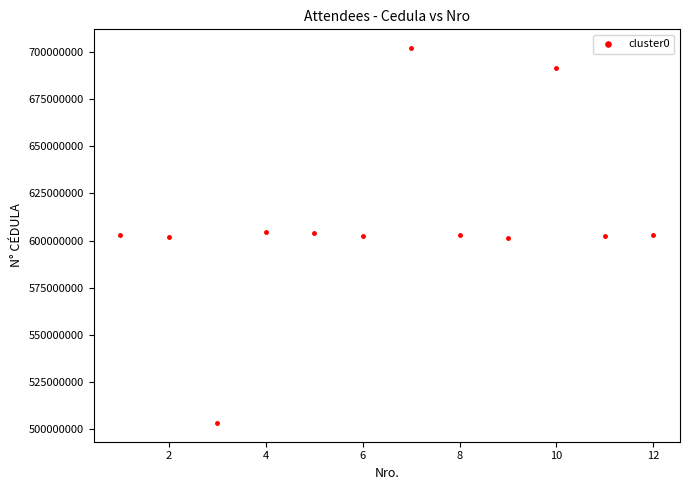

What is the average Y value?

610112226